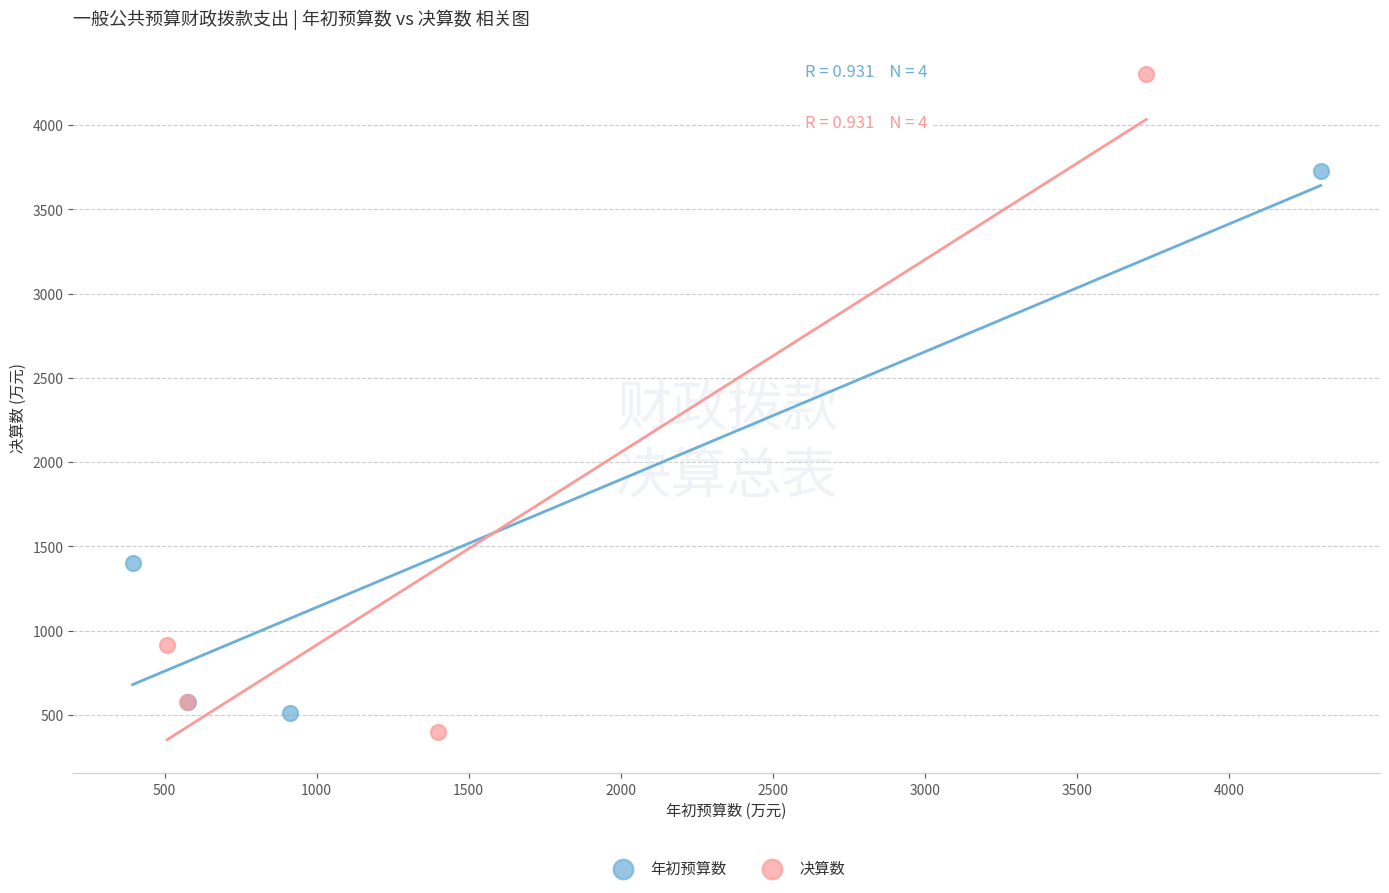

Which series contains the highest Y value?

决算数